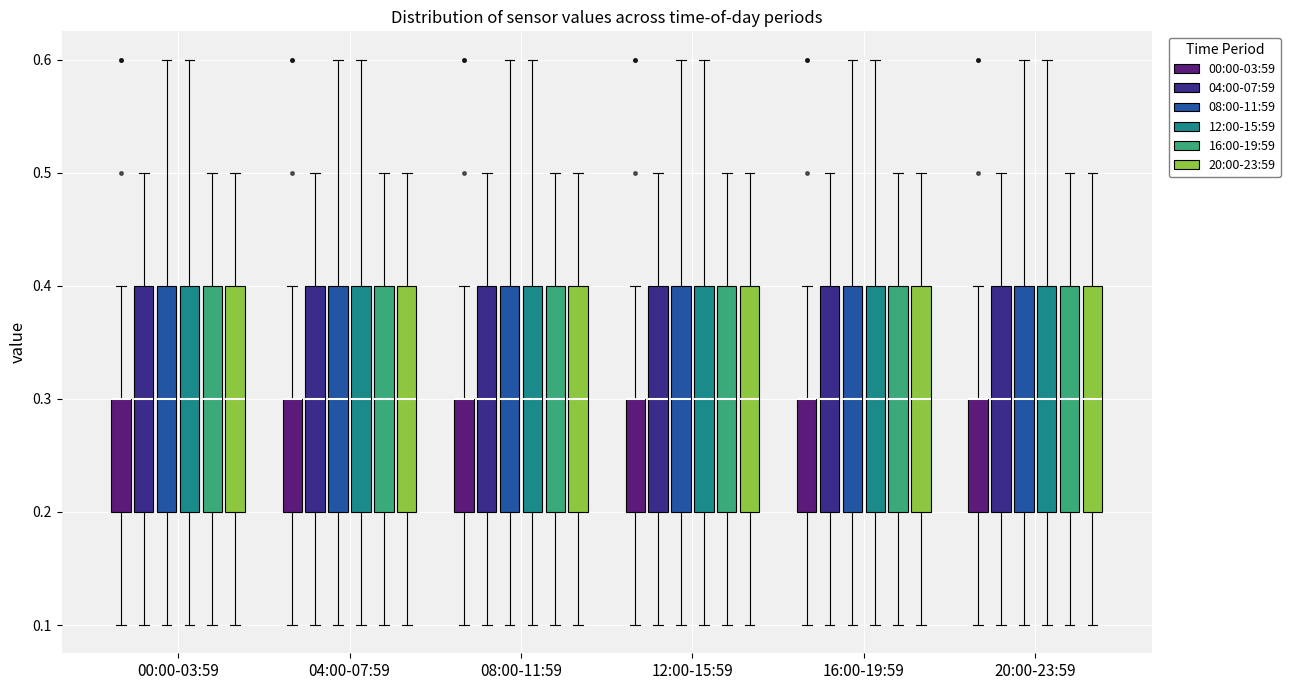

Reading left to right, read every box against the y-axis: the position of its median line, the range the box covers, and the ends of its whiskers. The values are not printed on the chart, so give them approximately, as read against the axis.

00:00-03:59 (00:00-03:59): median 0.3 (drawn on the box's upper edge), box 0.2 to 0.3, whiskers 0.1 to 0.4
00:00-03:59 (04:00-07:59): median 0.3, box 0.2 to 0.4, whiskers 0.1 to 0.5
00:00-03:59 (08:00-11:59): median 0.3, box 0.2 to 0.4, whiskers 0.1 to 0.6
00:00-03:59 (12:00-15:59): median 0.3, box 0.2 to 0.4, whiskers 0.1 to 0.6
00:00-03:59 (16:00-19:59): median 0.3, box 0.2 to 0.4, whiskers 0.1 to 0.5
00:00-03:59 (20:00-23:59): median 0.3, box 0.2 to 0.4, whiskers 0.1 to 0.5
04:00-07:59 (00:00-03:59): median 0.3 (drawn on the box's upper edge), box 0.2 to 0.3, whiskers 0.1 to 0.4
04:00-07:59 (04:00-07:59): median 0.3, box 0.2 to 0.4, whiskers 0.1 to 0.5
04:00-07:59 (08:00-11:59): median 0.3, box 0.2 to 0.4, whiskers 0.1 to 0.6
04:00-07:59 (12:00-15:59): median 0.3, box 0.2 to 0.4, whiskers 0.1 to 0.6
04:00-07:59 (16:00-19:59): median 0.3, box 0.2 to 0.4, whiskers 0.1 to 0.5
04:00-07:59 (20:00-23:59): median 0.3, box 0.2 to 0.4, whiskers 0.1 to 0.5
08:00-11:59 (00:00-03:59): median 0.3 (drawn on the box's upper edge), box 0.2 to 0.3, whiskers 0.1 to 0.4
08:00-11:59 (04:00-07:59): median 0.3, box 0.2 to 0.4, whiskers 0.1 to 0.5
08:00-11:59 (08:00-11:59): median 0.3, box 0.2 to 0.4, whiskers 0.1 to 0.6
08:00-11:59 (12:00-15:59): median 0.3, box 0.2 to 0.4, whiskers 0.1 to 0.6
08:00-11:59 (16:00-19:59): median 0.3, box 0.2 to 0.4, whiskers 0.1 to 0.5
08:00-11:59 (20:00-23:59): median 0.3, box 0.2 to 0.4, whiskers 0.1 to 0.5
12:00-15:59 (00:00-03:59): median 0.3 (drawn on the box's upper edge), box 0.2 to 0.3, whiskers 0.1 to 0.4
12:00-15:59 (04:00-07:59): median 0.3, box 0.2 to 0.4, whiskers 0.1 to 0.5
12:00-15:59 (08:00-11:59): median 0.3, box 0.2 to 0.4, whiskers 0.1 to 0.6
12:00-15:59 (12:00-15:59): median 0.3, box 0.2 to 0.4, whiskers 0.1 to 0.6
12:00-15:59 (16:00-19:59): median 0.3, box 0.2 to 0.4, whiskers 0.1 to 0.5
12:00-15:59 (20:00-23:59): median 0.3, box 0.2 to 0.4, whiskers 0.1 to 0.5
16:00-19:59 (00:00-03:59): median 0.3 (drawn on the box's upper edge), box 0.2 to 0.3, whiskers 0.1 to 0.4
16:00-19:59 (04:00-07:59): median 0.3, box 0.2 to 0.4, whiskers 0.1 to 0.5
16:00-19:59 (08:00-11:59): median 0.3, box 0.2 to 0.4, whiskers 0.1 to 0.6
16:00-19:59 (12:00-15:59): median 0.3, box 0.2 to 0.4, whiskers 0.1 to 0.6
16:00-19:59 (16:00-19:59): median 0.3, box 0.2 to 0.4, whiskers 0.1 to 0.5
16:00-19:59 (20:00-23:59): median 0.3, box 0.2 to 0.4, whiskers 0.1 to 0.5
20:00-23:59 (00:00-03:59): median 0.3 (drawn on the box's upper edge), box 0.2 to 0.3, whiskers 0.1 to 0.4
20:00-23:59 (04:00-07:59): median 0.3, box 0.2 to 0.4, whiskers 0.1 to 0.5
20:00-23:59 (08:00-11:59): median 0.3, box 0.2 to 0.4, whiskers 0.1 to 0.6
20:00-23:59 (12:00-15:59): median 0.3, box 0.2 to 0.4, whiskers 0.1 to 0.6
20:00-23:59 (16:00-19:59): median 0.3, box 0.2 to 0.4, whiskers 0.1 to 0.5
20:00-23:59 (20:00-23:59): median 0.3, box 0.2 to 0.4, whiskers 0.1 to 0.5